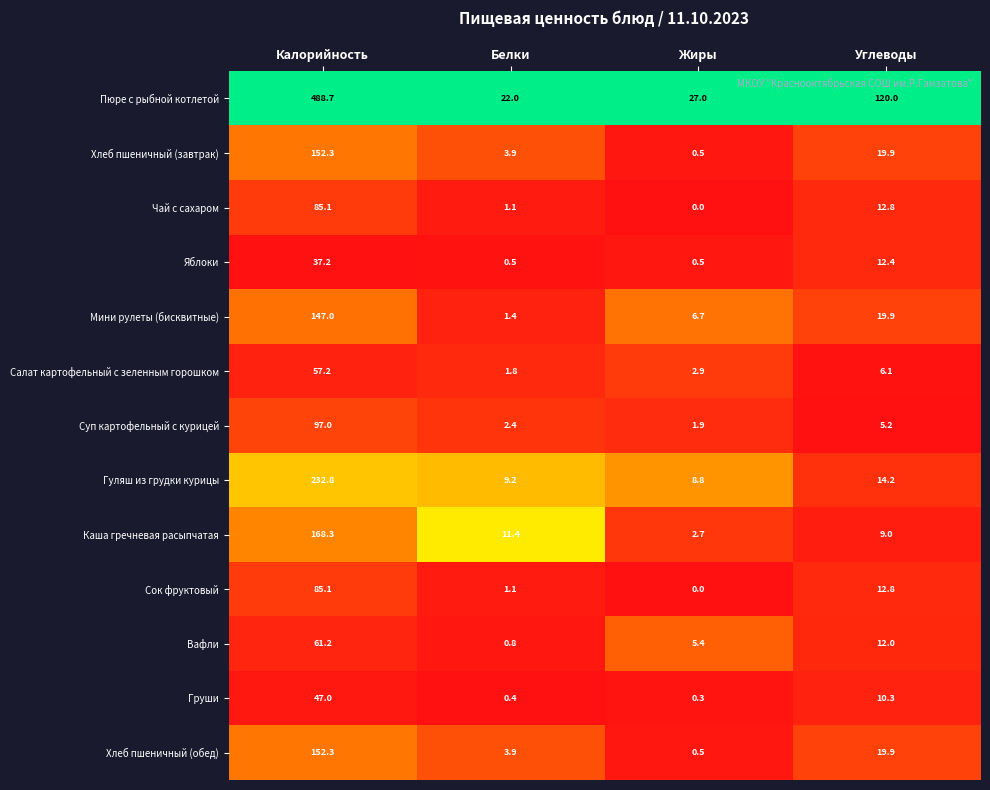

What is the difference between the maximum and minimum values in the Мини рулеты (бисквитные) series?

145.6